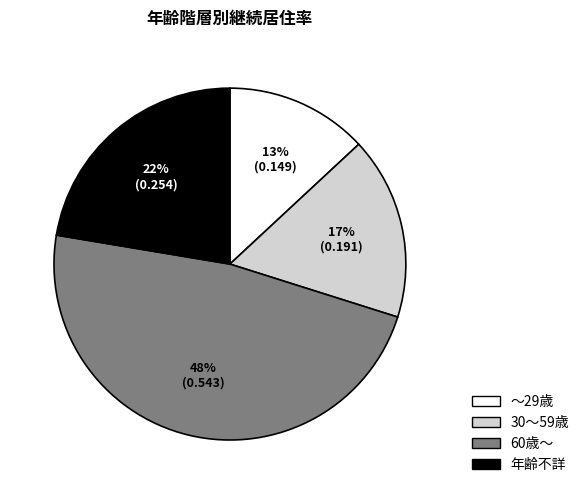

Do 30～59歳 and ～29歳 together represent more than half of the pie?

No